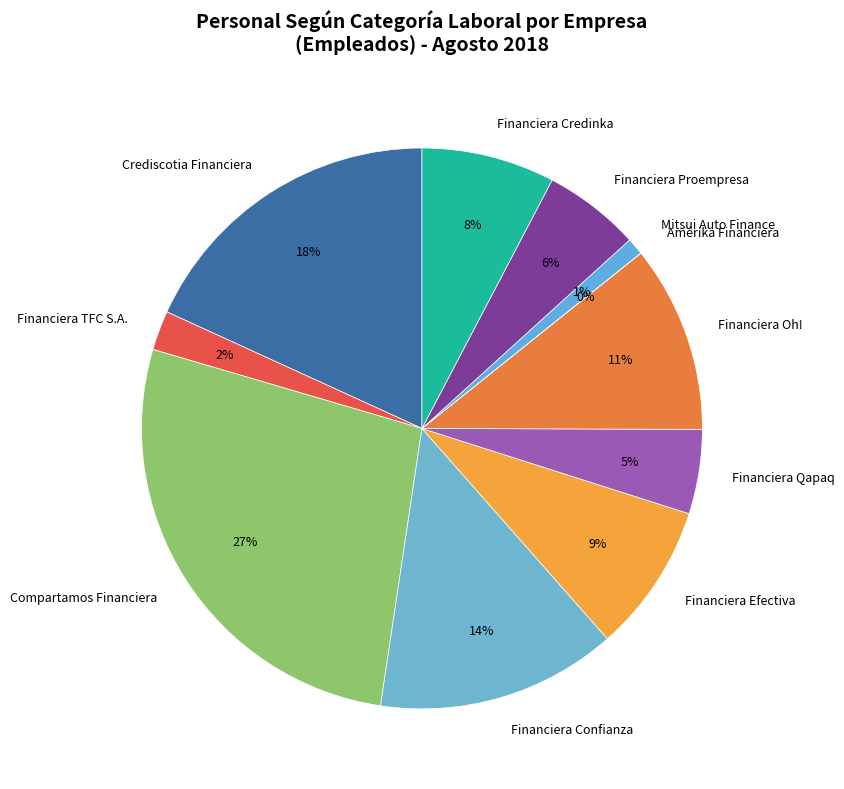

What is the largest slice in the pie chart?

Compartamos Financiera